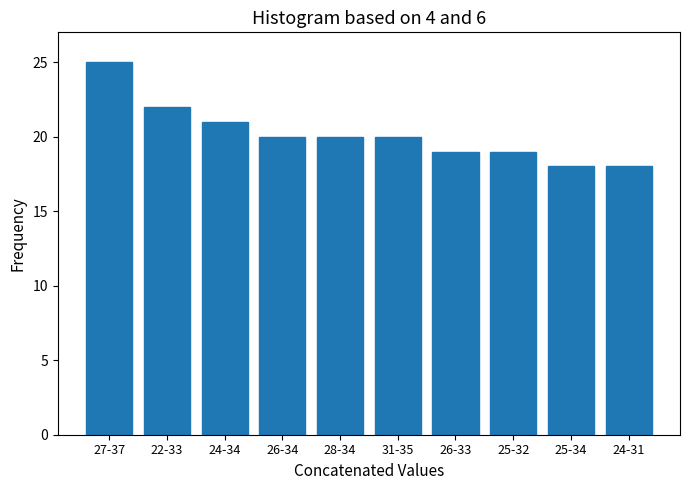

Reading left to right, what are all the values shown in this chart?

25	22	21	20	20	20	19	19	18	18